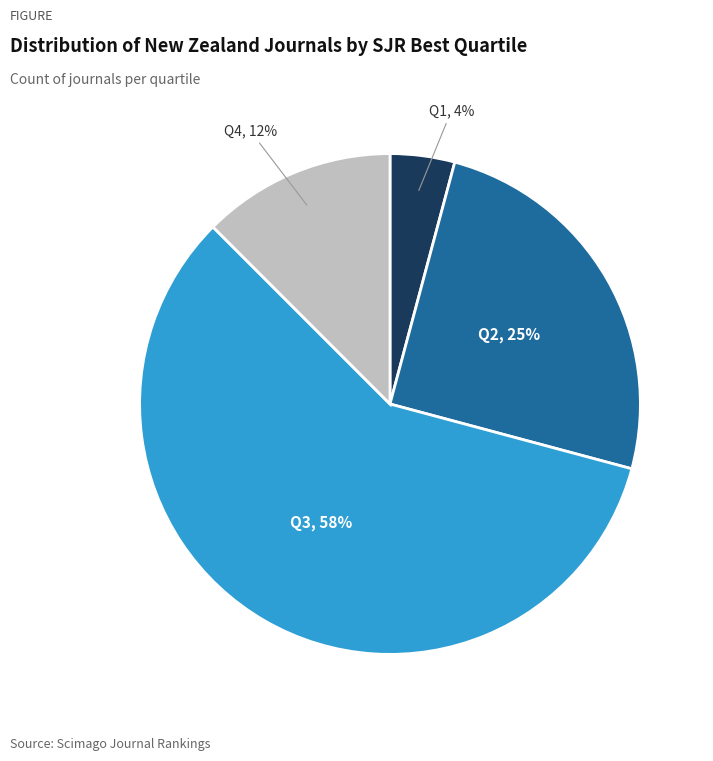

Which slice represents more than half of the pie?

Q3